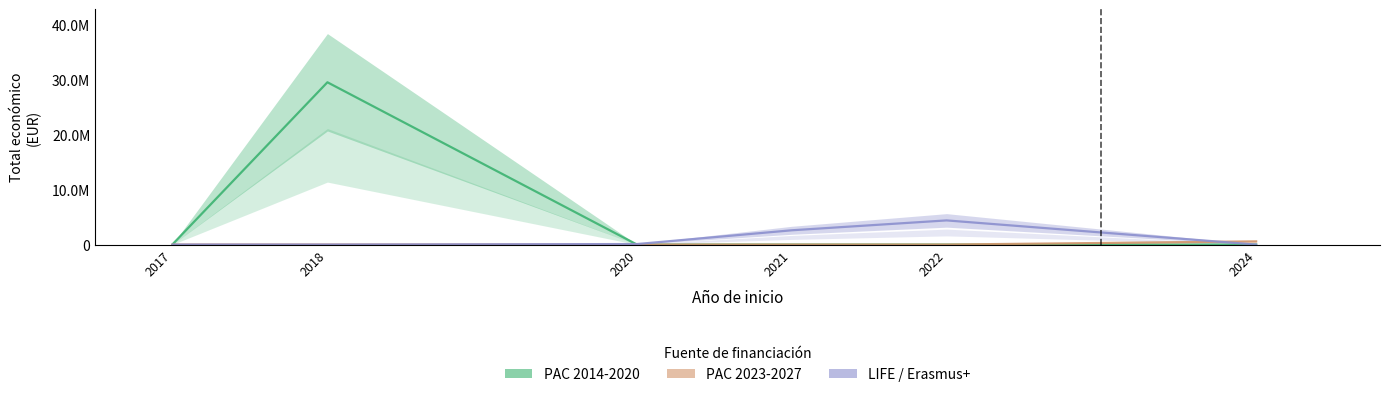

True or false: PAC 2014-2020 has more than 0 points higher than both neighbors.

True